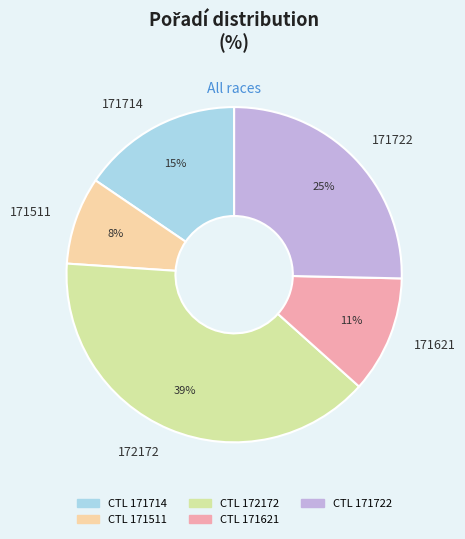

Count the number of slices in the pie.

5